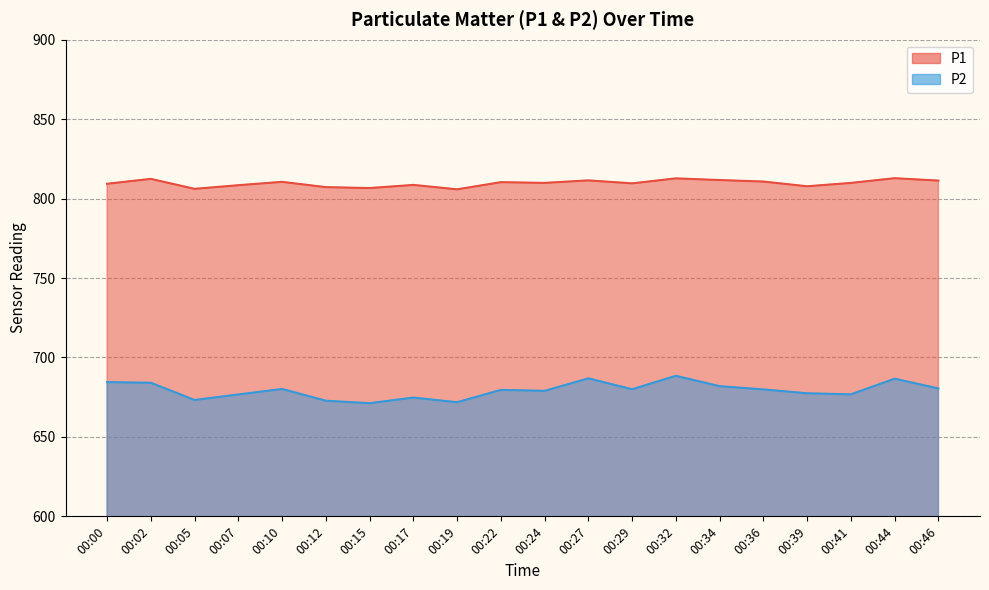

Reading right to left, what are all the values shown in this chart?

P1: 811.3	812.8	809.9	807.8	810.7	811.7	812.7	809.6	811.5	809.9	810.3	805.8	808.6	806.6	807.2	810.5	808.4	806.1	812.4	809.3
P2: 680.5	686.6	676.8	677.5	679.9	681.9	688.5	680.0	686.8	679.0	679.6	671.8	674.8	671.2	672.8	680.2	676.7	673.2	684.1	684.5